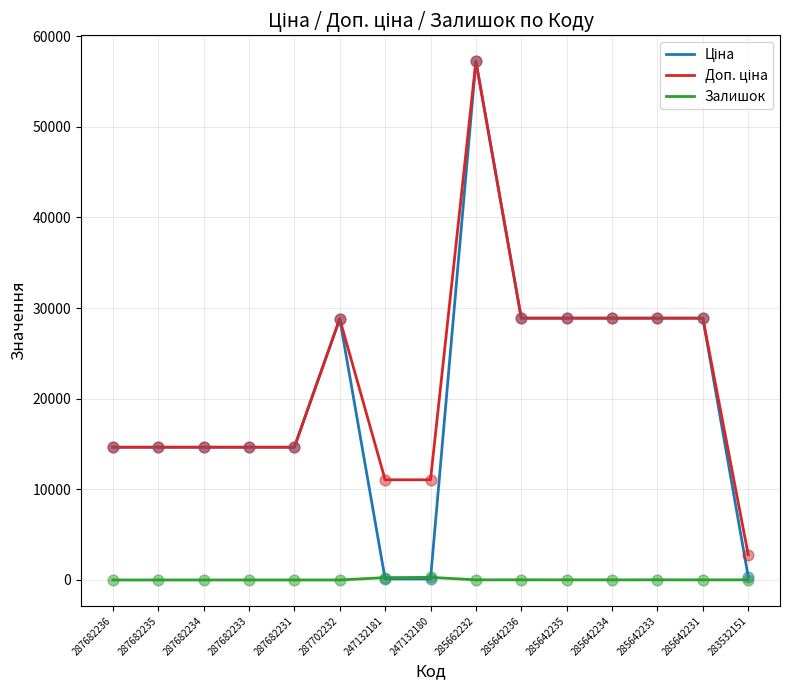

At which category is the sum across all series the highest?

285662232